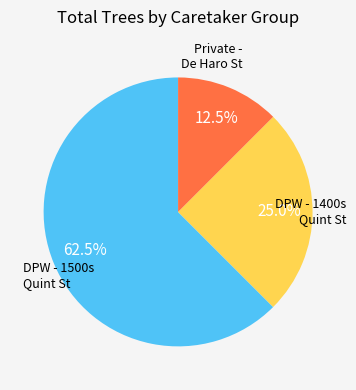

Is there any slice that represents more than half of the pie?

Yes